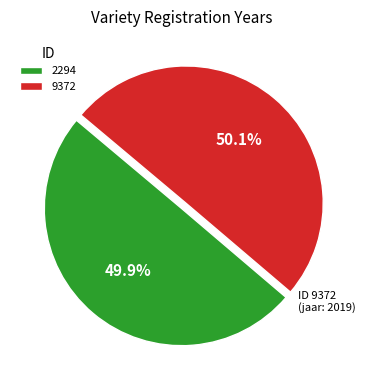

Combined, do 2294 and 9372 account for over 50%?

Yes